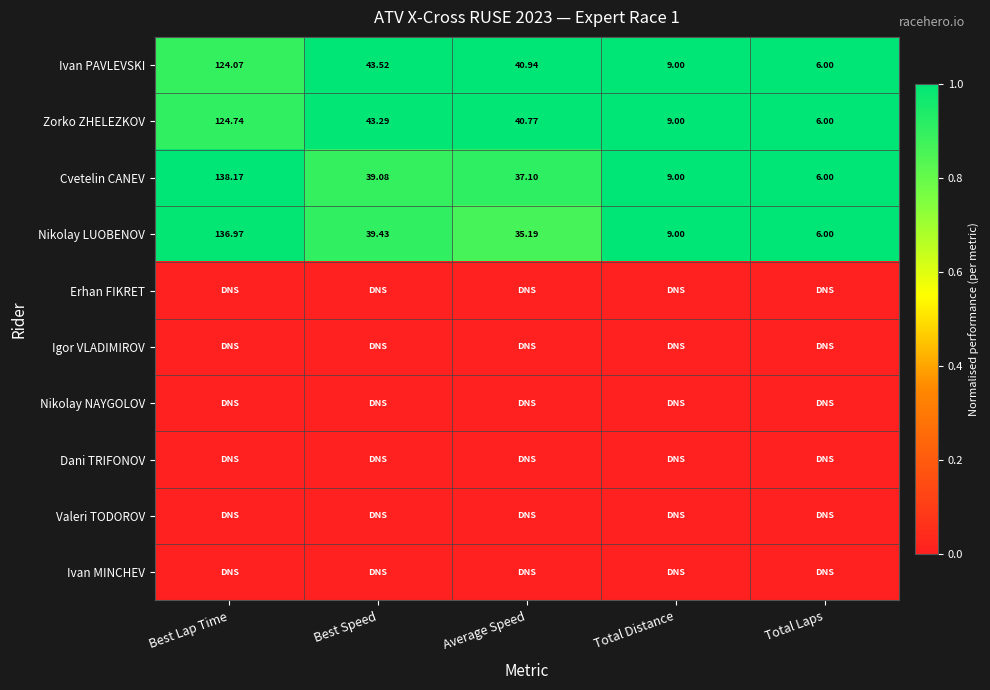

List the labels in order of Nikolay LUOBENOV value, smallest first.

Total Laps, Total Distance, Average Speed, Best Speed, Best Lap Time